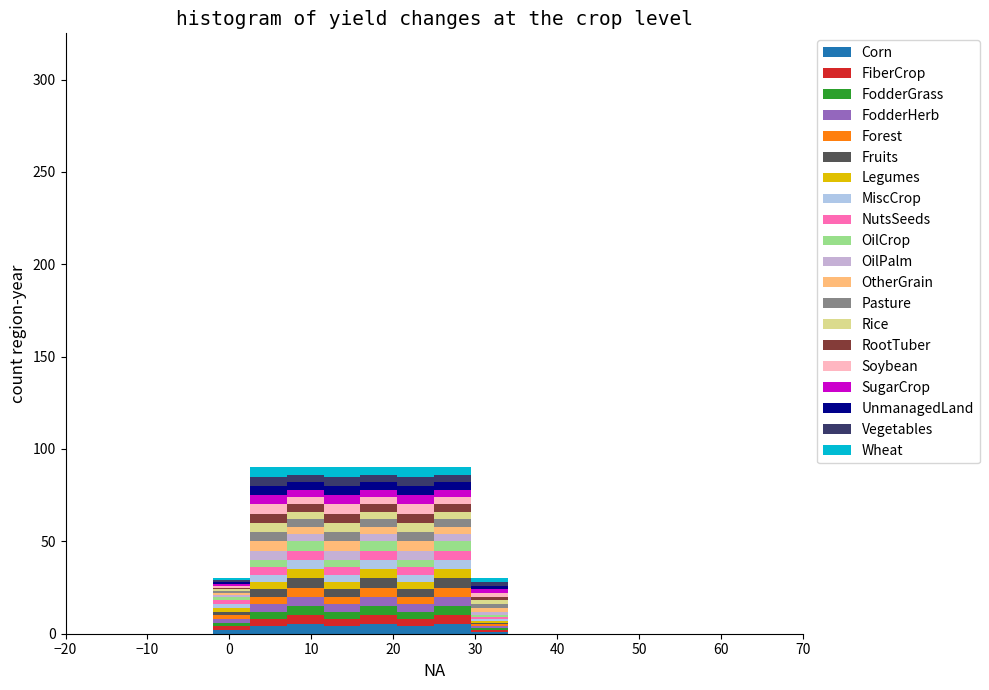

What is the total height of the stacked bar covering -2.0 to 2.5 on the x-axis? Neither the bar edges nor the heights are printed on the chart, so give them approximately, as read against the axes.

30